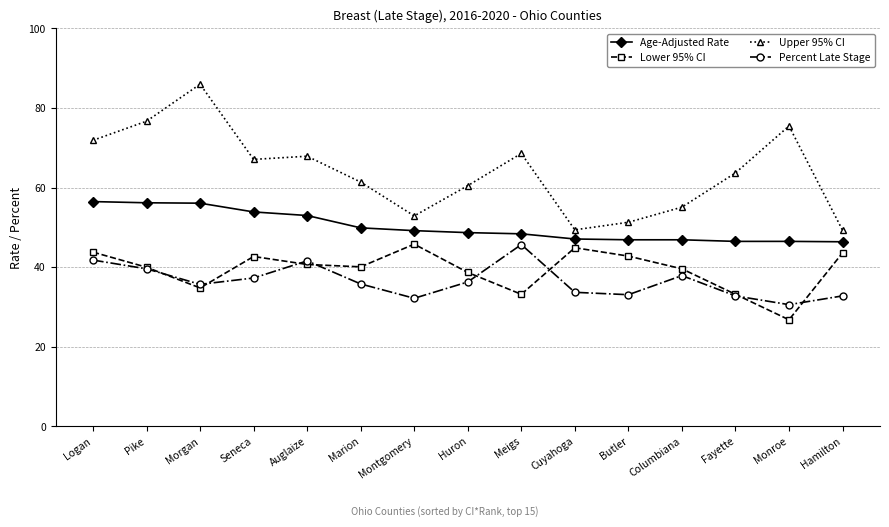

True or false: Age-Adjusted Rate and Lower 95% CI intersect in this chart.

False